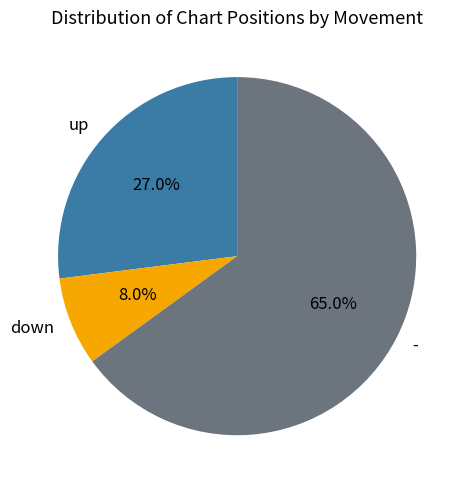

To the nearest percent, what is the difference between the - and up slice percentages?

38%